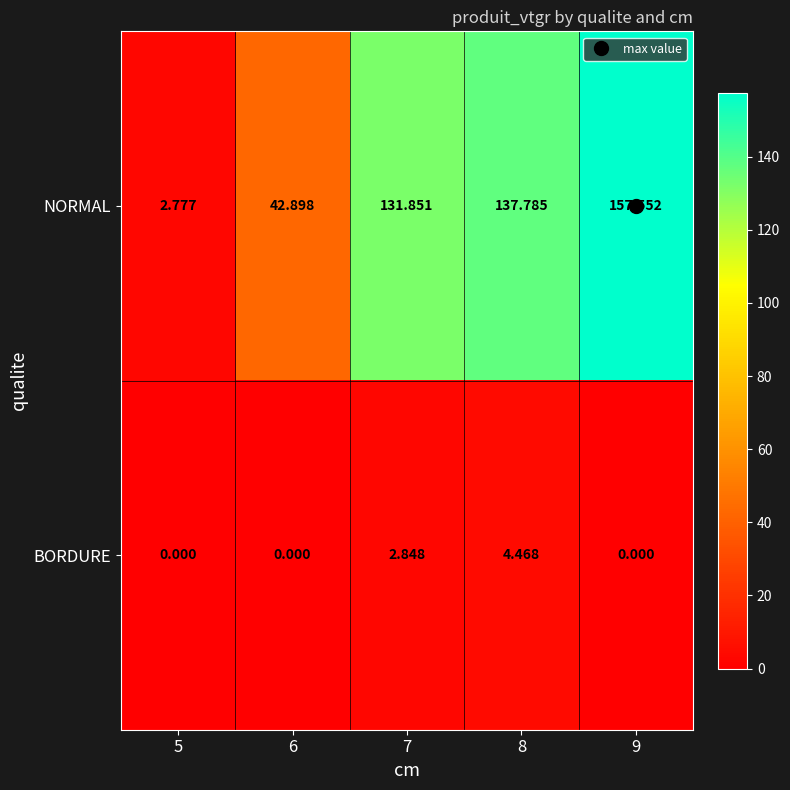

Which series has the largest range (max minus min)?

NORMAL